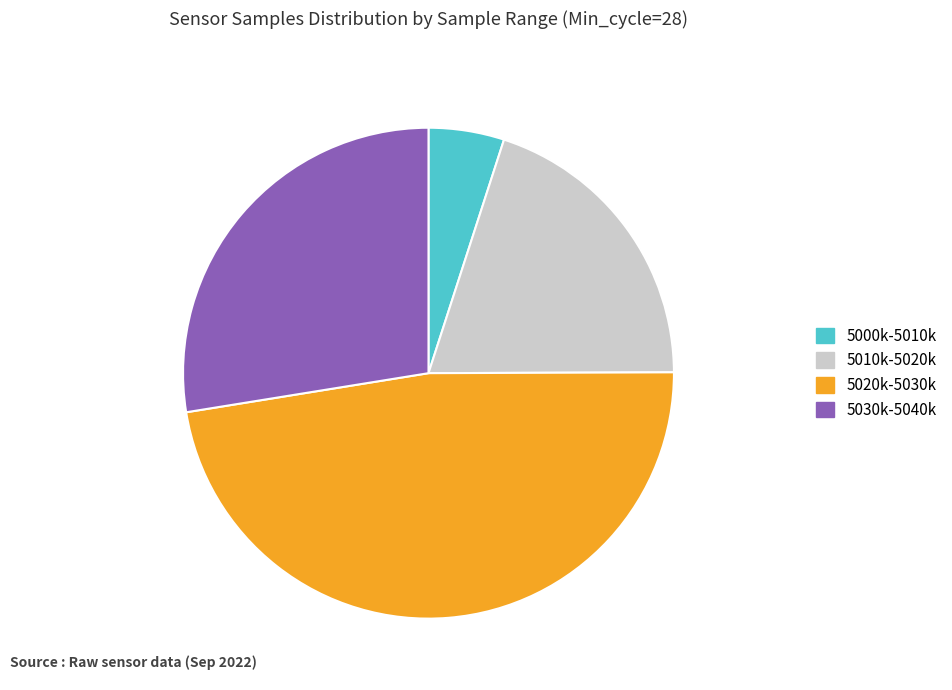

Which has a higher value, 5020k-5030k or 5010k-5020k?

5020k-5030k